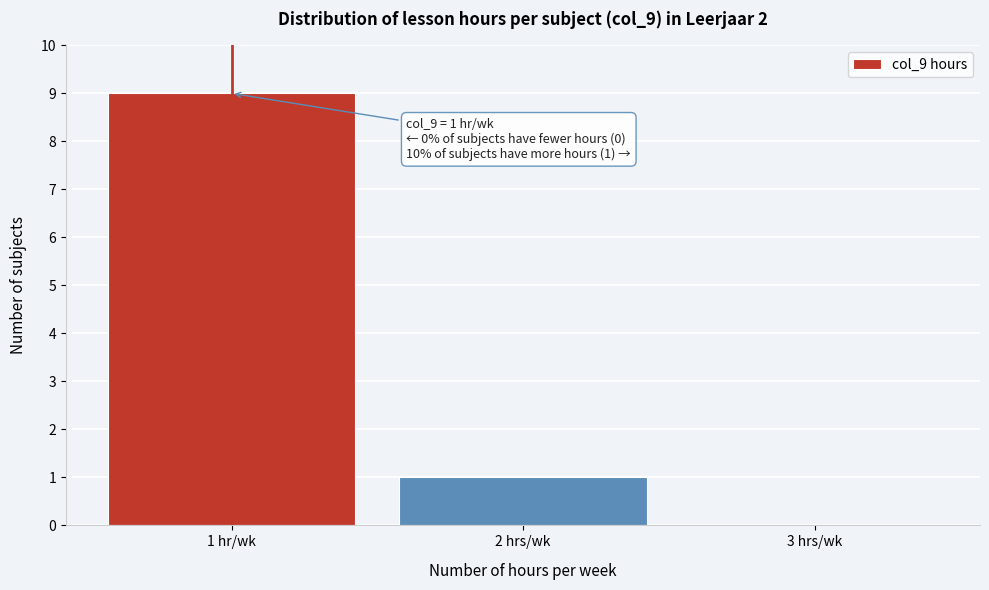

Reading left to right, list all the values displayed in this chart.

1 hr/wk=9	2 hrs/wk=1	3 hrs/wk=0